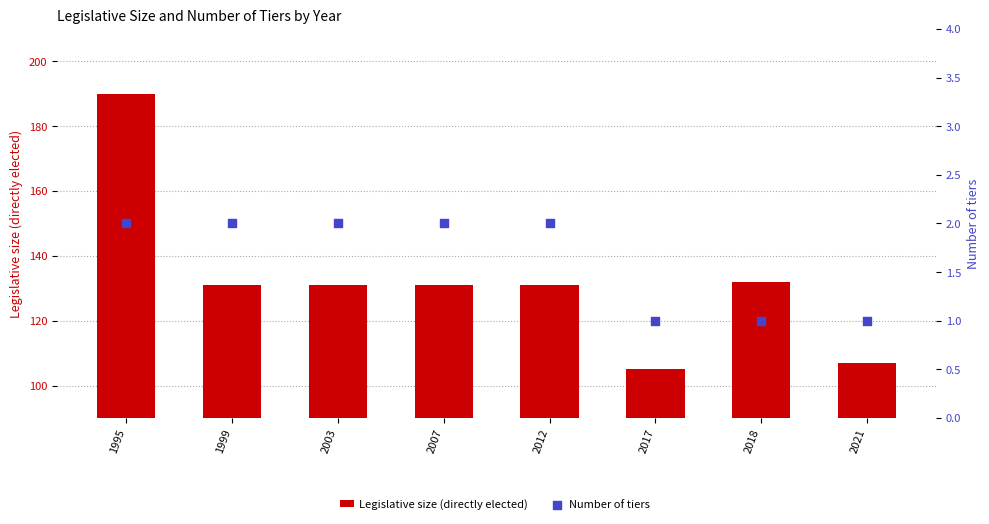

Which series has the widest spread of Y values?

Legislative size (directly elected)